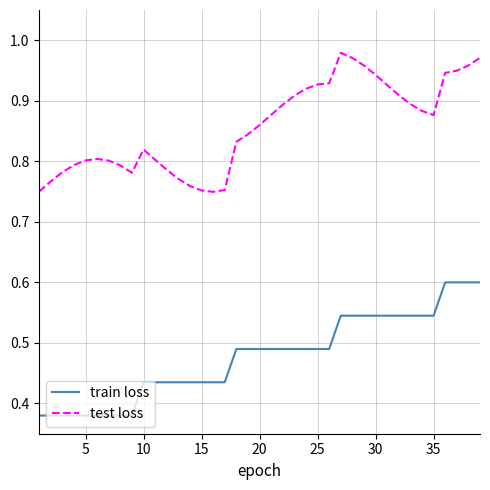

Rank the series by their average value, from lowest to highest.

train loss, test loss